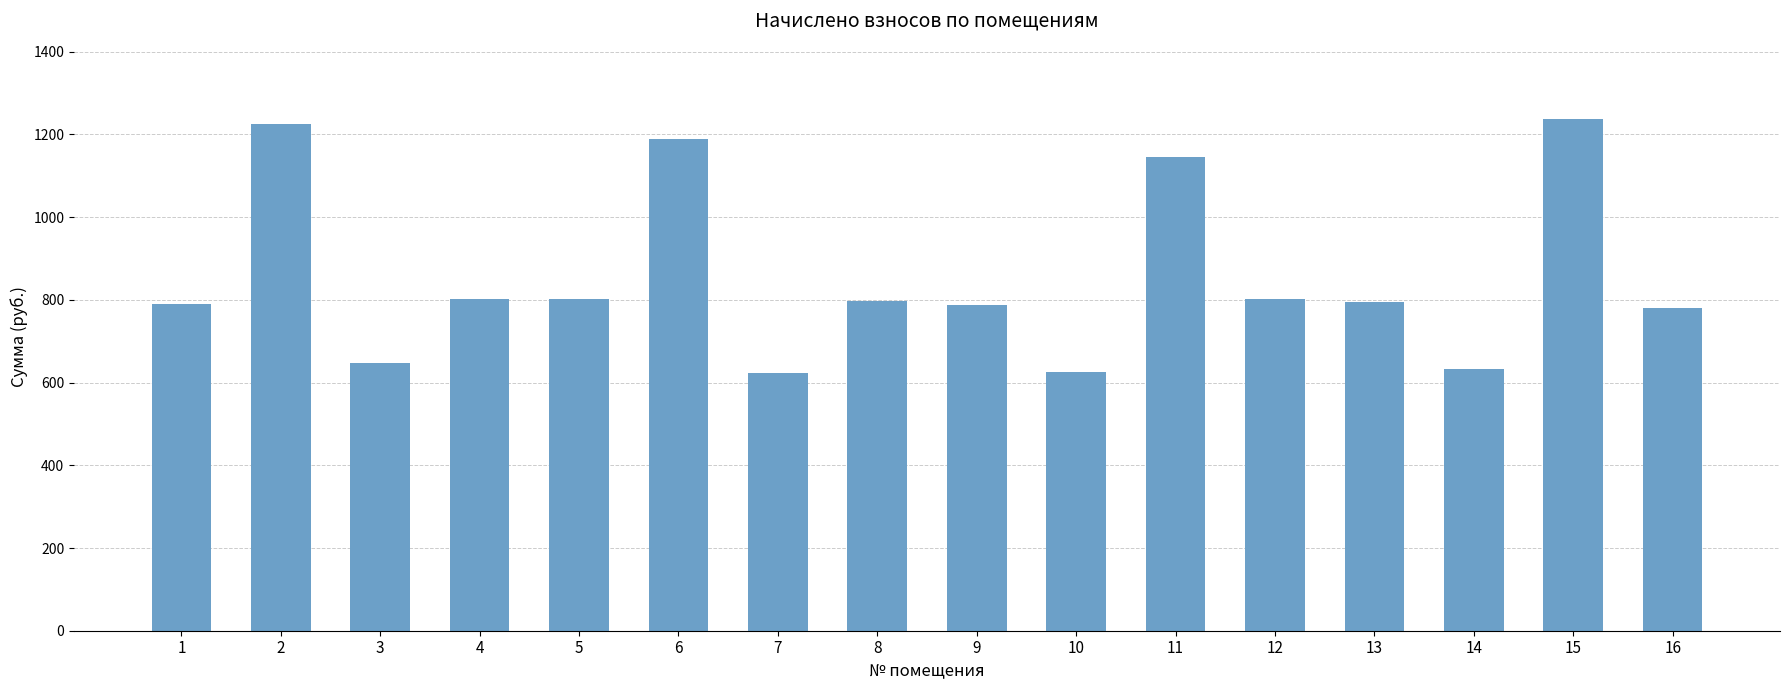

Is it true that the value at 7 is 622.8?

True